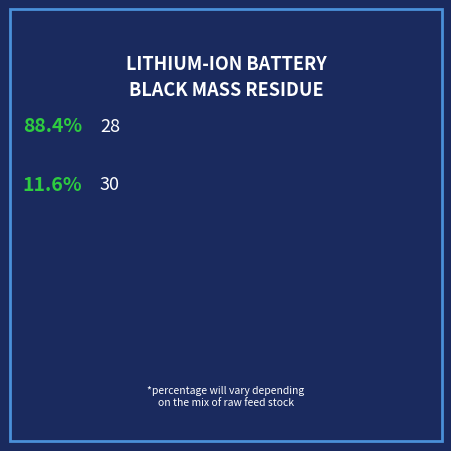

Is it true that 30 is 25% of the pie?

False